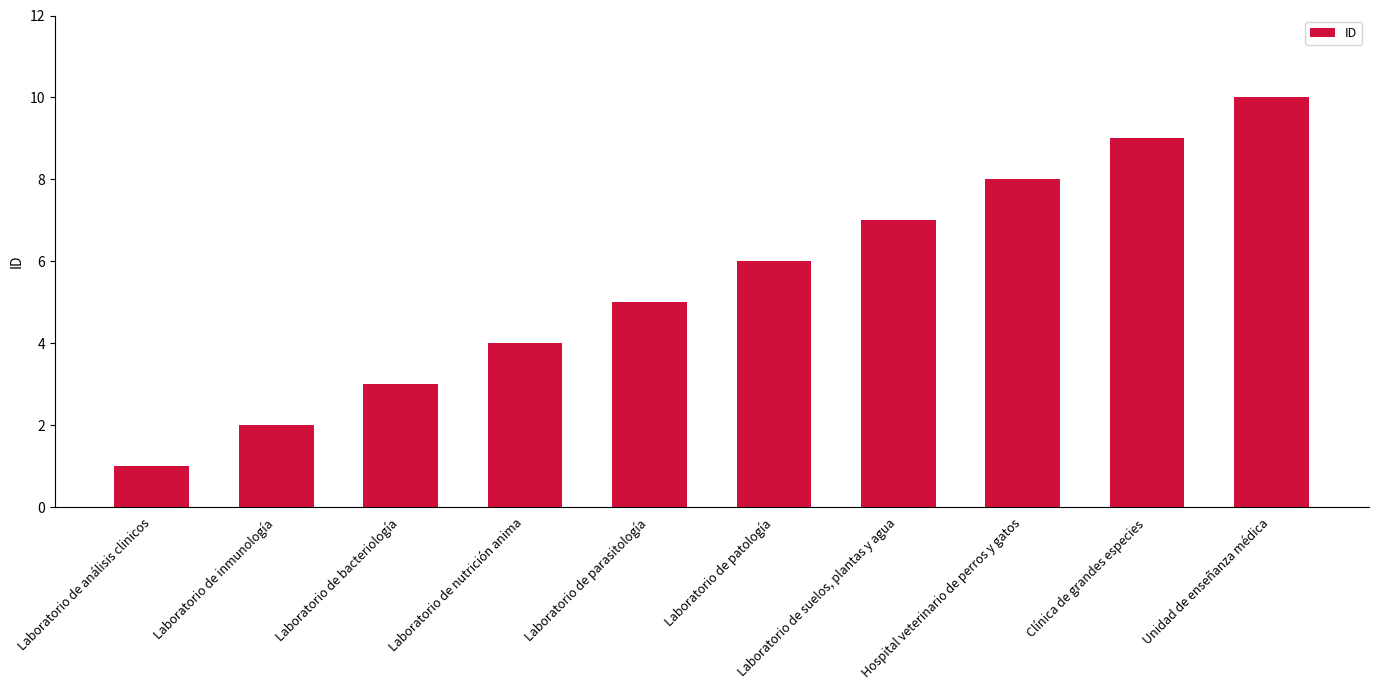

What is the value of the 4th bar from the left?

4